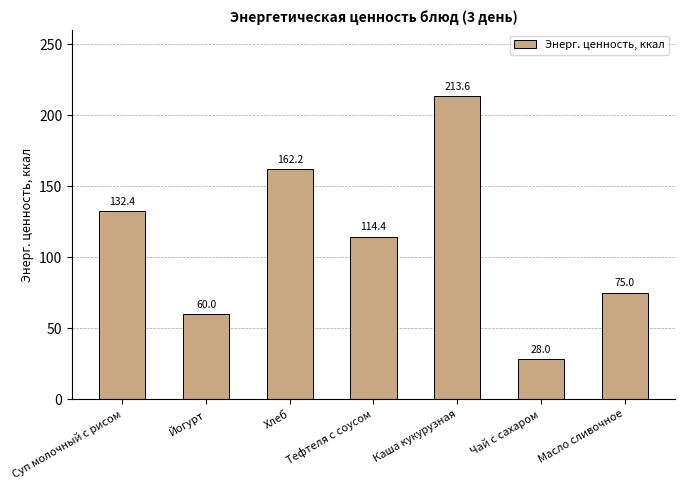

How many data points does each series have?

7